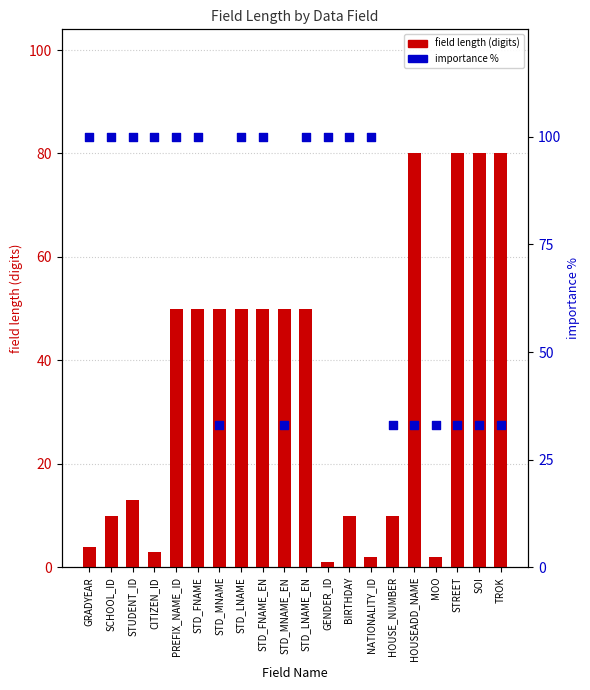

At how many categories does at least one series exceed 89?

12